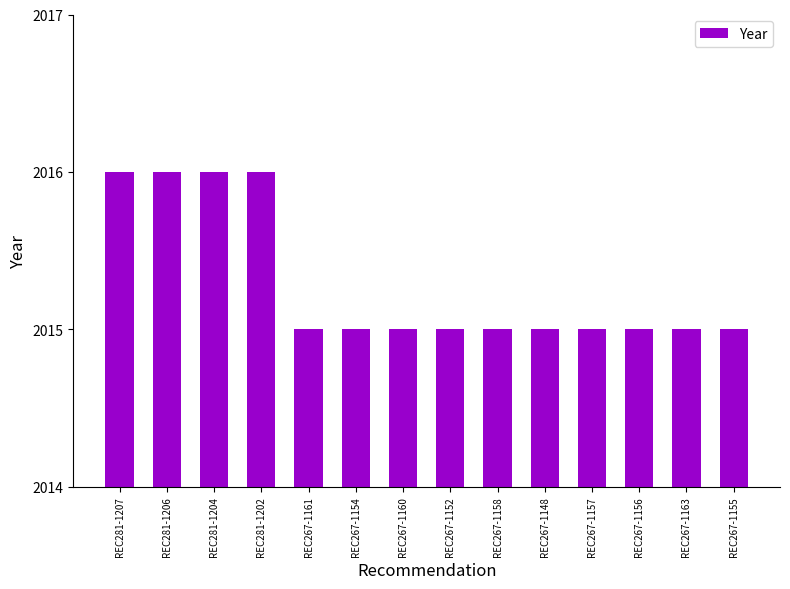

Reading left to right, transcribe all the data shown in this chart.

2016	2016	2016	2016	2015	2015	2015	2015	2015	2015	2015	2015	2015	2015